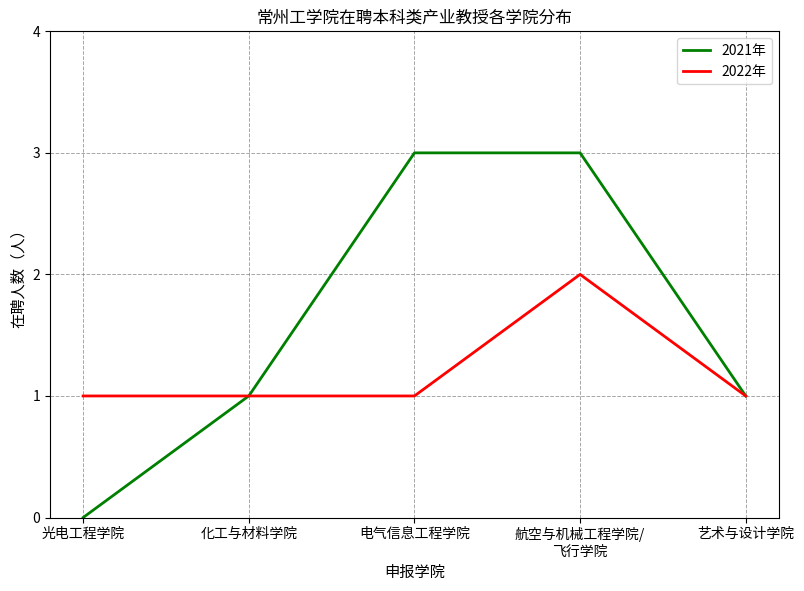

Is the value of 2022年 at 艺术与设计学院 greater than the value of 2021年 at 电气信息工程学院?

No